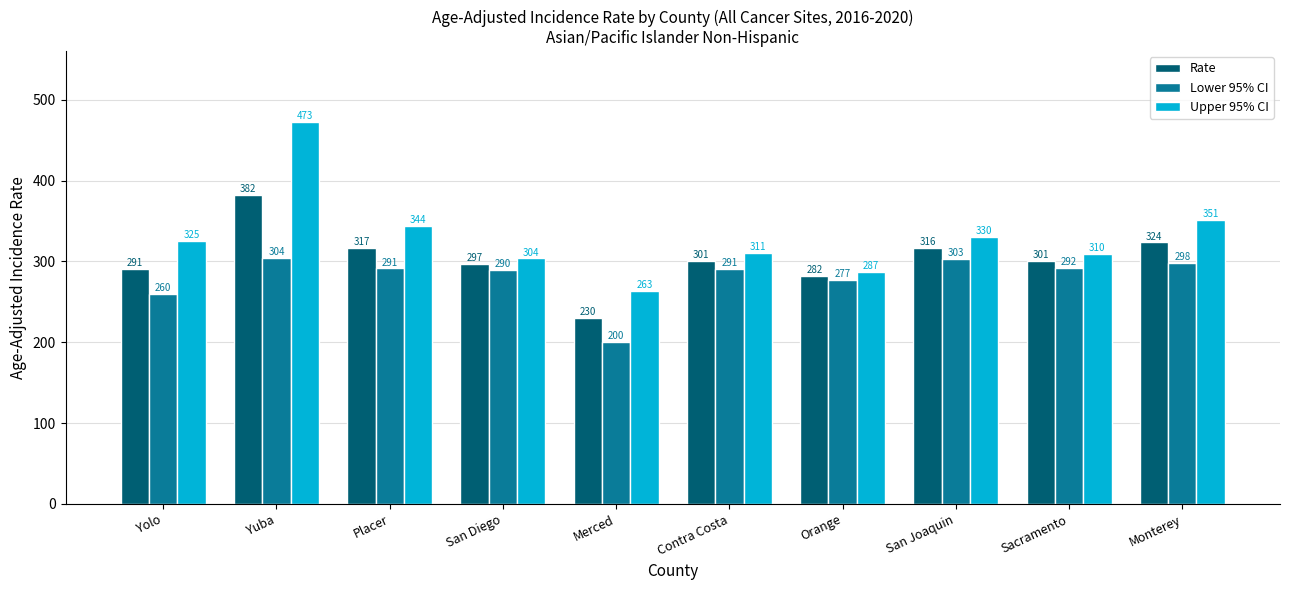

How many categories are shown in the chart?

10